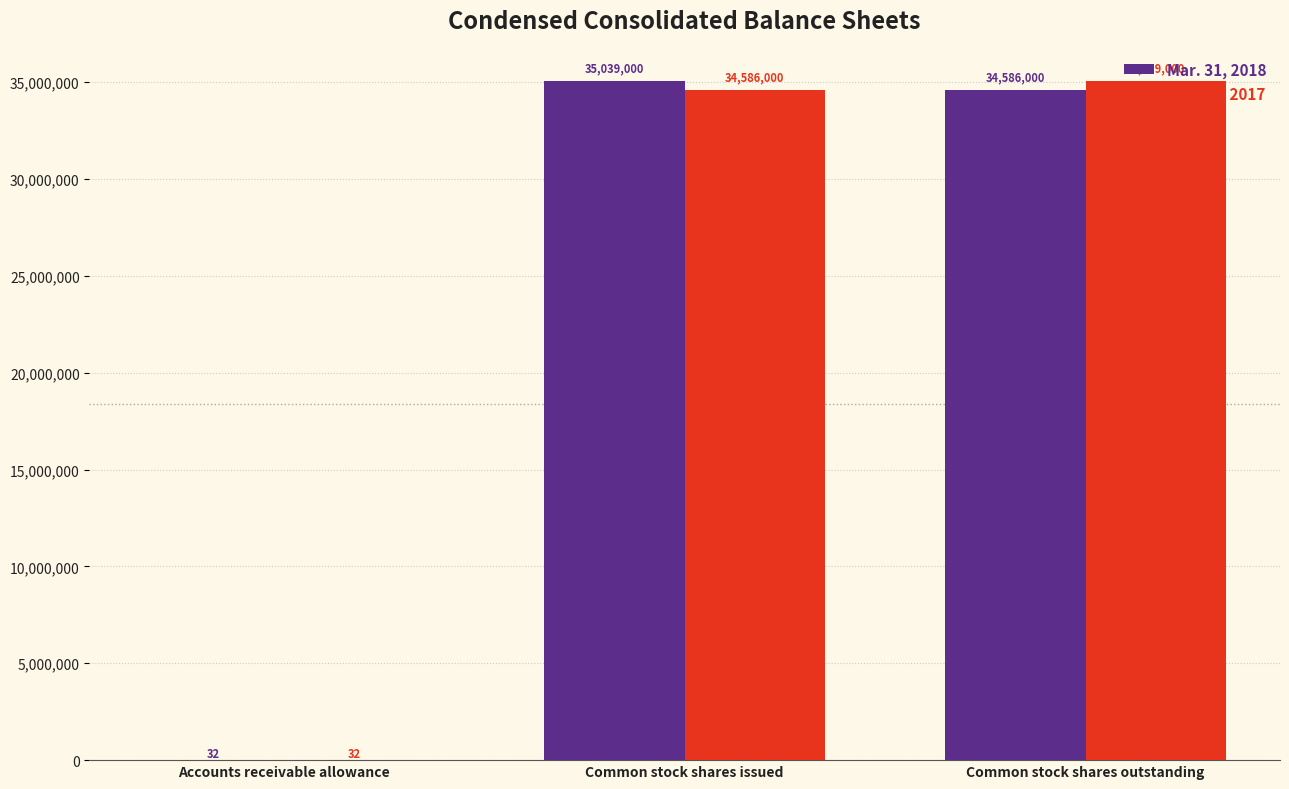

True or false: Mar. 31, 2018 has a value of 61142539 at Common stock shares issued.

False